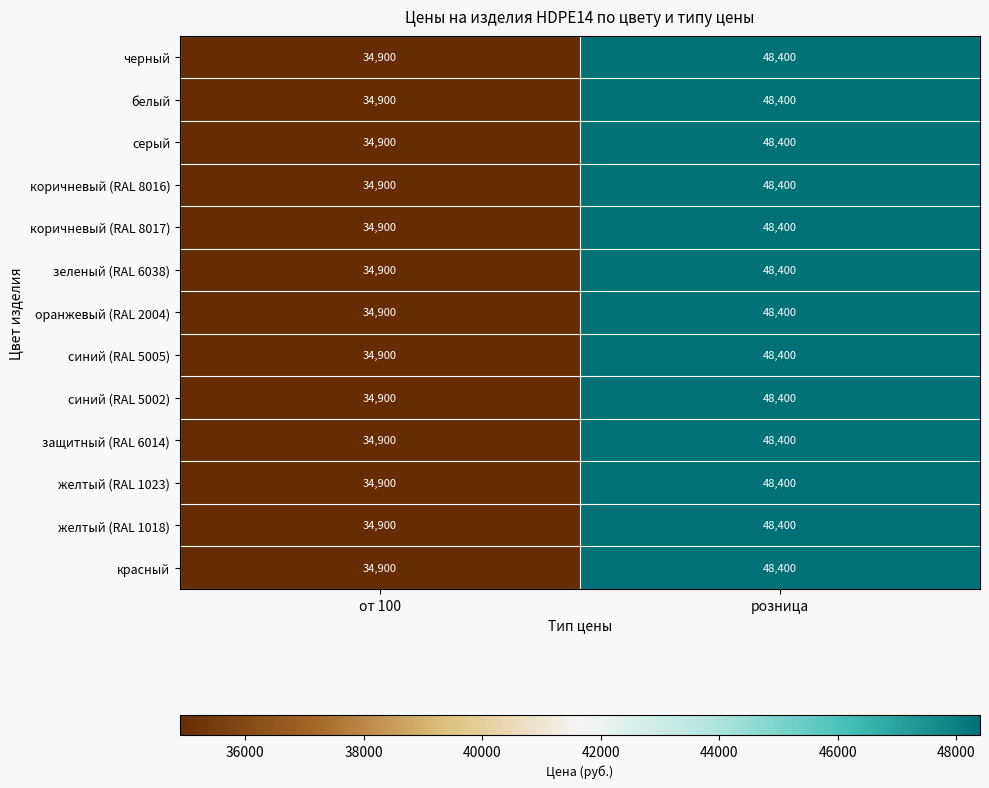

What is the smallest value displayed?

34900